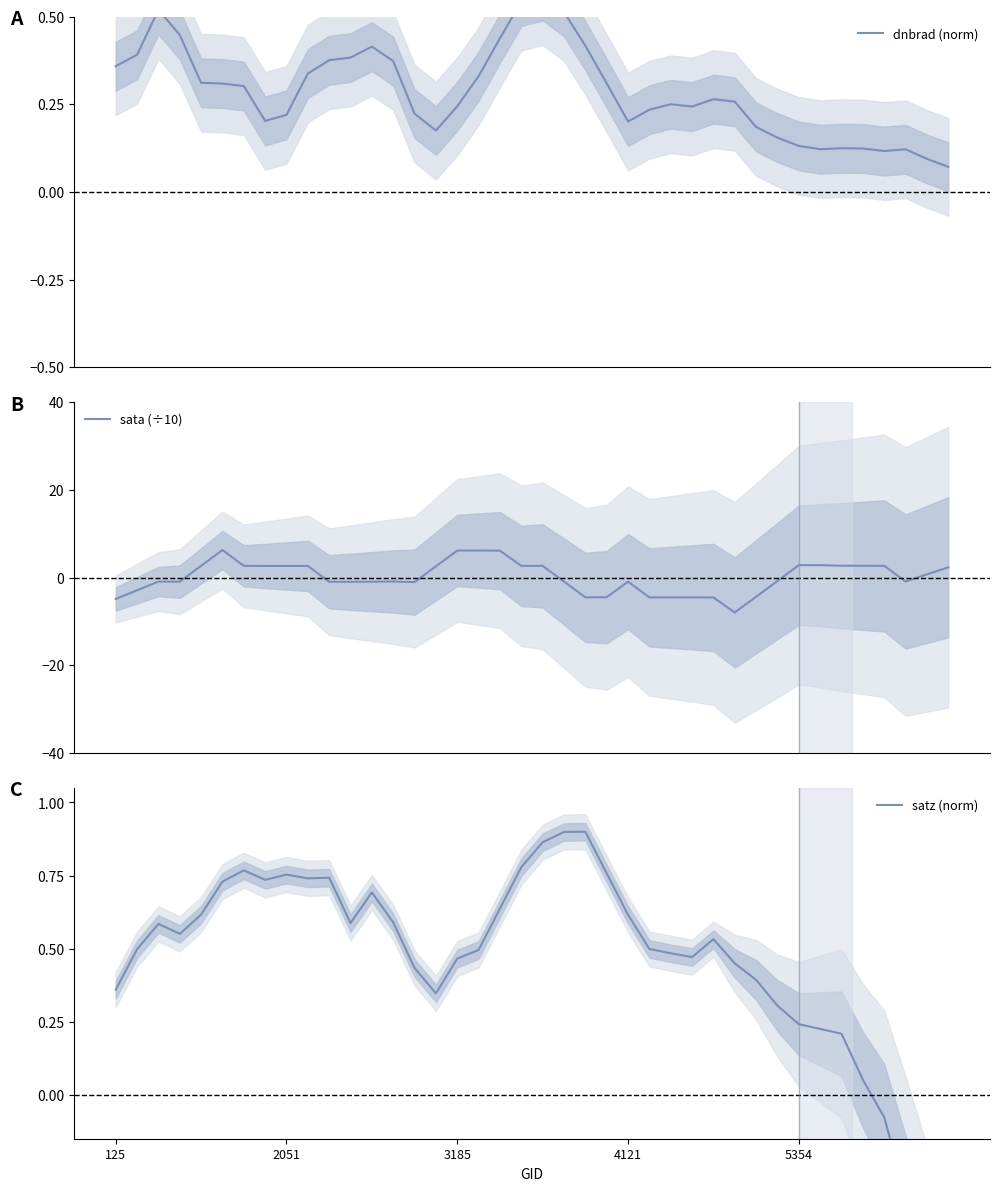

How many times do sata (÷10) and satz (norm) cross each other?

7